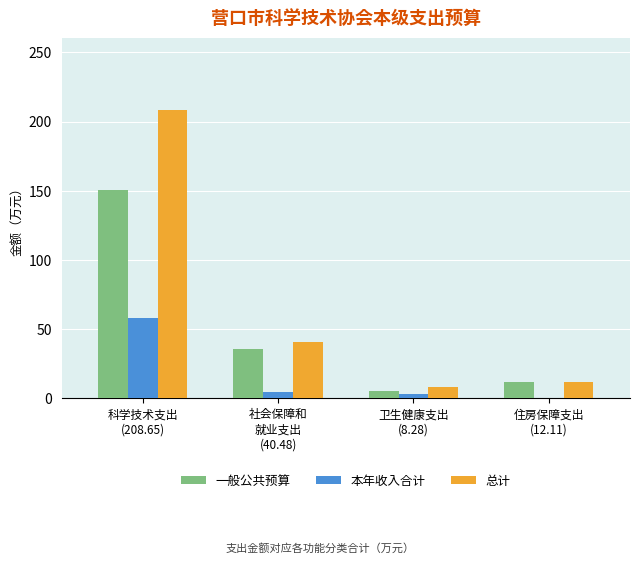

What is the sum of all 本年收入合计 values?

65.4